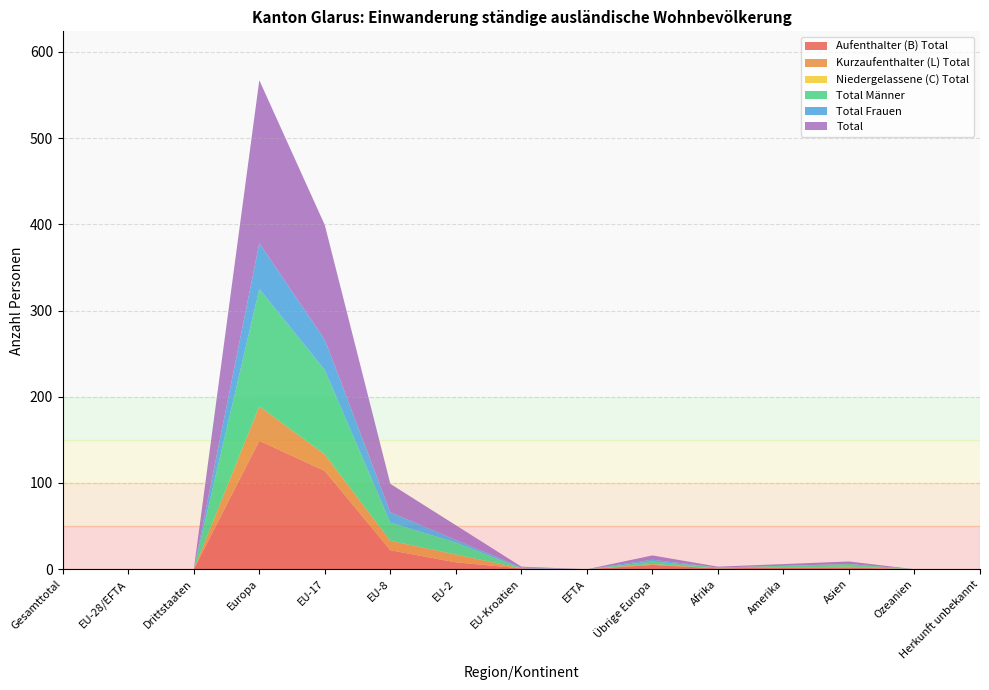

Reading left to right, transcribe all the data shown in this chart.

Aufenthalter (B) Total: 0	0	0	149	114	22	8	1	0	5	1	2	2	0	0
Kurzaufenthalter (L) Total: 0	0	0	40	19	11	9	0	0	1	0	0	1	0	0
Niedergelassene (C) Total: 0	0	0	0	0	0	0	0	0	0	0	0	0	0	0
Total Männer: 0	0	0	136	98	21	14	0	0	3	1	2	3	0	0
Total Frauen: 0	0	0	53	35	12	3	1	0	2	0	0	0	0	0
Total: 0	0	0	189	133	33	17	1	0	5	1	2	3	0	0